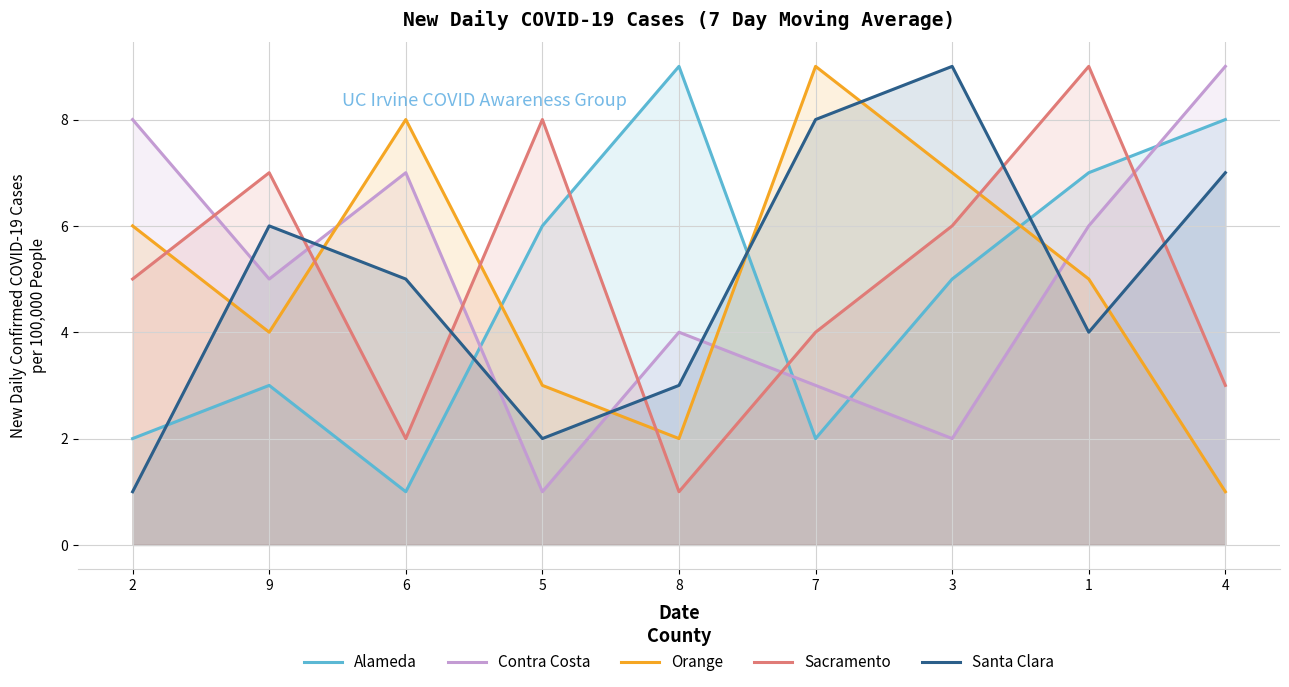

Which series has the largest total across all categories?

Contra Costa